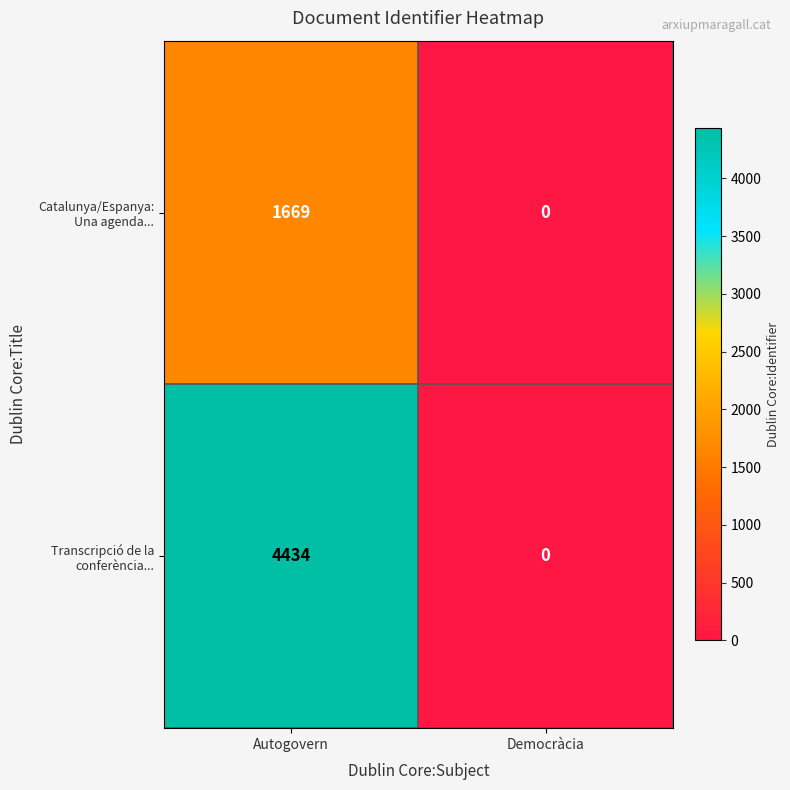

At which category is the sum across all series the highest?

Autogovern